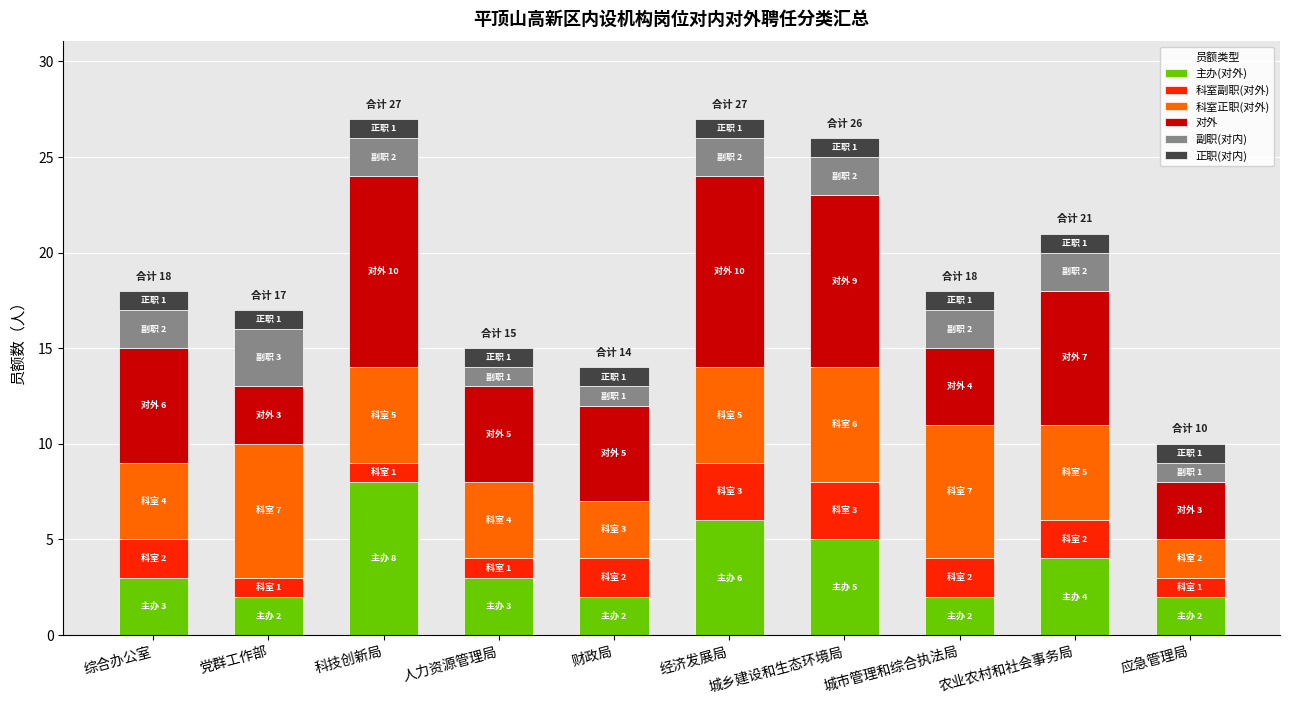

At 城市管理和综合执法局, list the series in order from smallest to largest.

正职(对内), 主办(对外), 科室副职(对外), 副职(对内), 对外, 科室正职(对外)